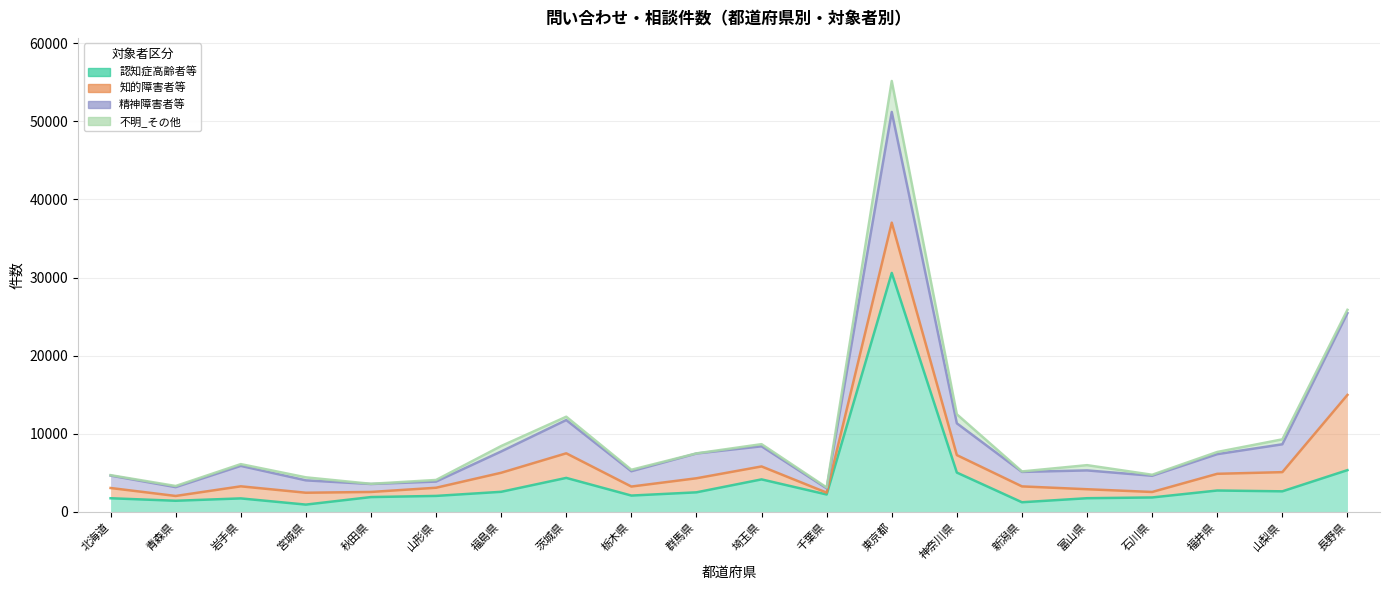

Which series has the largest total across all categories?

認知症高齢者等_計